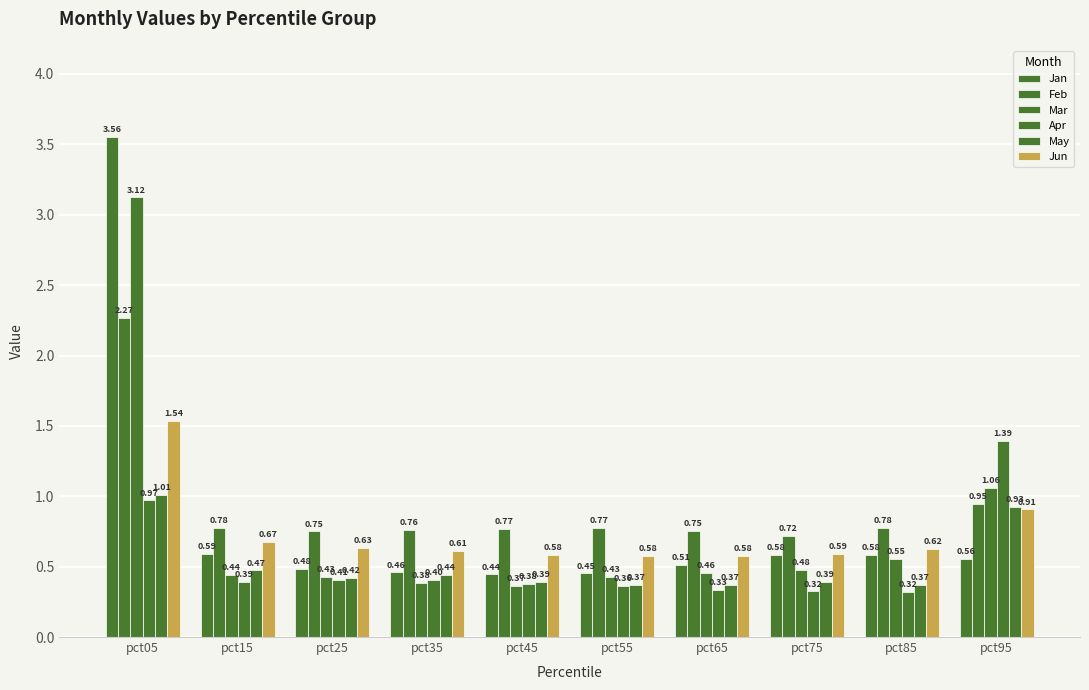

How many bars are there in total?

60